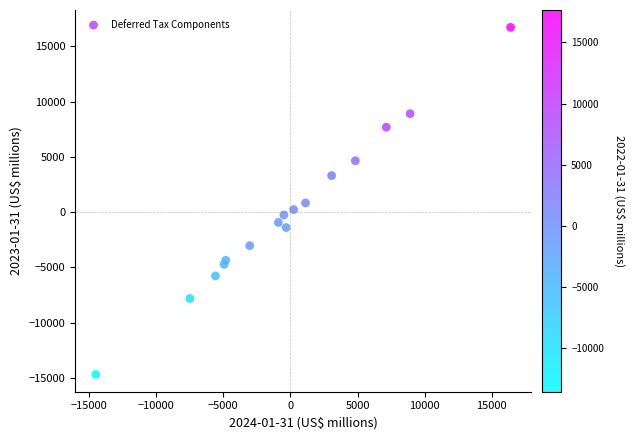

What is the range of X values (max minus min)?

30890